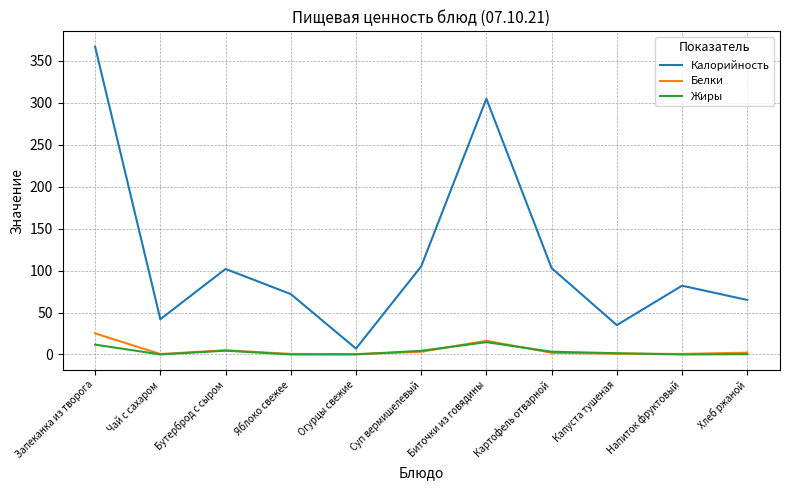

Where does the Жиры series first go above 1?

Запеканка из творога